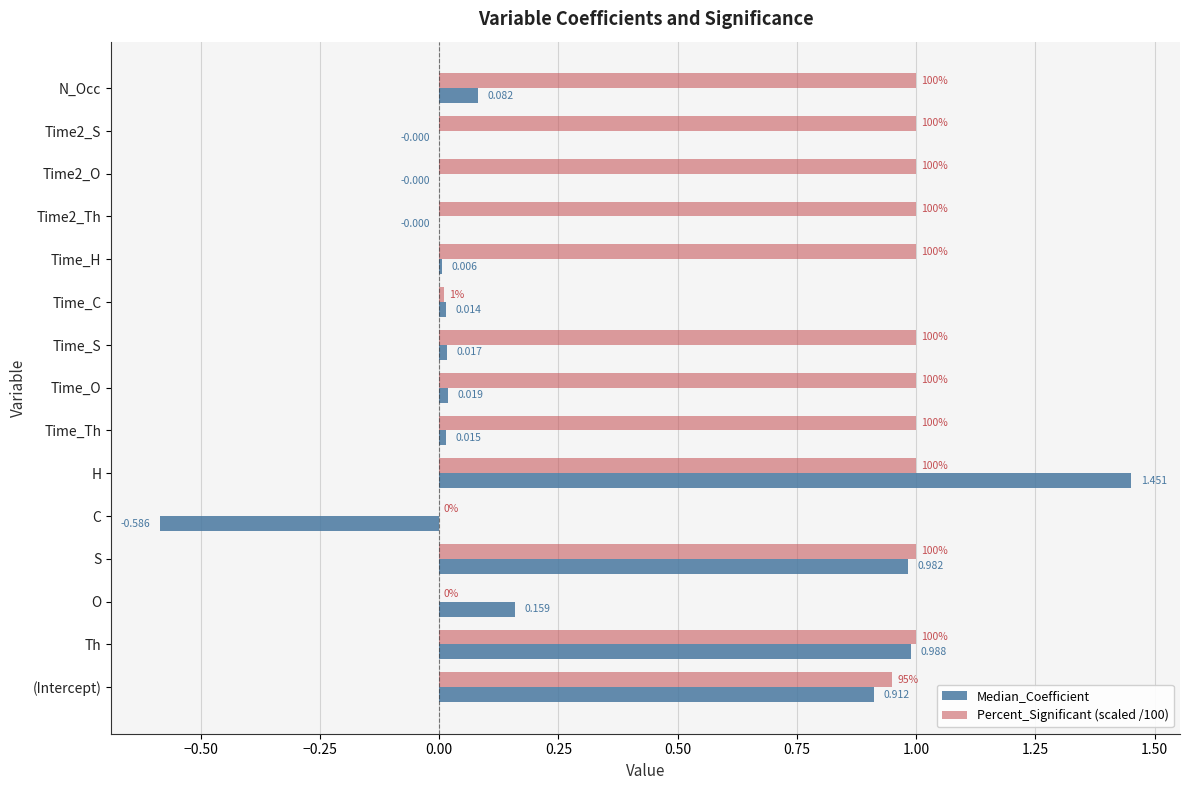

At which category is the sum across all series the highest?

H